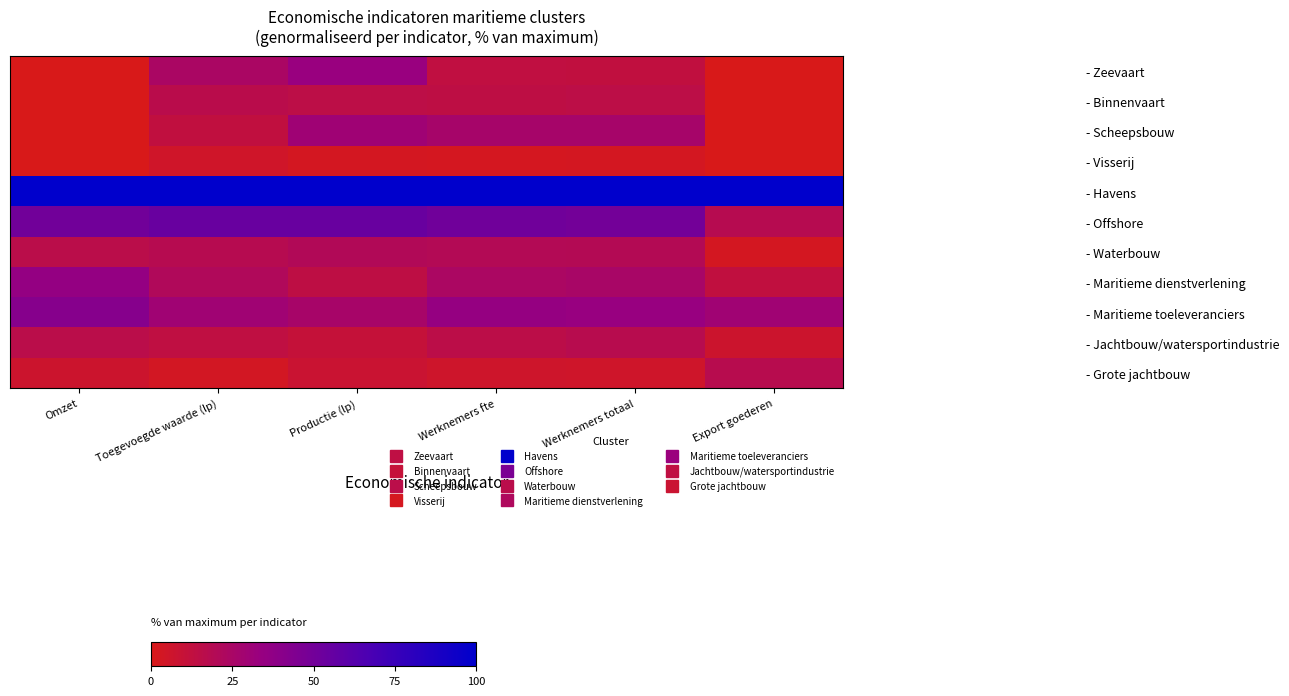

Reading left to right, list all the values displayed in this chart.

- Zeevaart: Omzet=0.0	Toegevoegde waarde (lp)=24.3	Productie (lp)=33.6	Werknemers fte=13.0	Werknemers totaal=12.7	Export goederen=0.0
- Binnenvaart: Omzet=0.0	Toegevoegde waarde (lp)=16.5	Productie (lp)=15.0	Werknemers fte=14.4	Werknemers totaal=15.1	Export goederen=0.0
- Scheepsbouw: Omzet=0.0	Toegevoegde waarde (lp)=12.8	Productie (lp)=29.8	Werknemers fte=26.6	Werknemers totaal=26.5	Export goederen=0.0
- Visserij: Omzet=0.0	Toegevoegde waarde (lp)=5.1	Productie (lp)=2.9	Werknemers fte=2.4	Werknemers totaal=2.7	Export goederen=0.0
- Havens: Omzet=100.0	Toegevoegde waarde (lp)=100.0	Productie (lp)=100.0	Werknemers fte=100.0	Werknemers totaal=100.0	Export goederen=100.0
- Offshore: Omzet=50.5	Toegevoegde waarde (lp)=54.3	Productie (lp)=54.6	Werknemers fte=51.1	Werknemers totaal=49.9	Export goederen=18.1
- Waterbouw: Omzet=16.2	Toegevoegde waarde (lp)=18.2	Productie (lp)=20.4	Werknemers fte=19.7	Werknemers totaal=19.3	Export goederen=2.8
- Maritieme dienstverlening: Omzet=35.3	Toegevoegde waarde (lp)=21.2	Productie (lp)=14.1	Werknemers fte=24.1	Werknemers totaal=25.0	Export goederen=12.8
- Maritieme toeleveranciers: Omzet=41.7	Toegevoegde waarde (lp)=29.6	Productie (lp)=25.9	Werknemers fte=35.0	Werknemers totaal=33.9	Export goederen=29.5
- Jachtbouw/watersportindustrie: Omzet=16.2	Toegevoegde waarde (lp)=13.4	Productie (lp)=10.9	Werknemers fte=15.6	Werknemers totaal=17.6	Export goederen=6.8
- Grote jachtbouw: Omzet=6.7	Toegevoegde waarde (lp)=3.3	Productie (lp)=8.4	Werknemers fte=6.0	Werknemers totaal=5.7	Export goederen=17.5